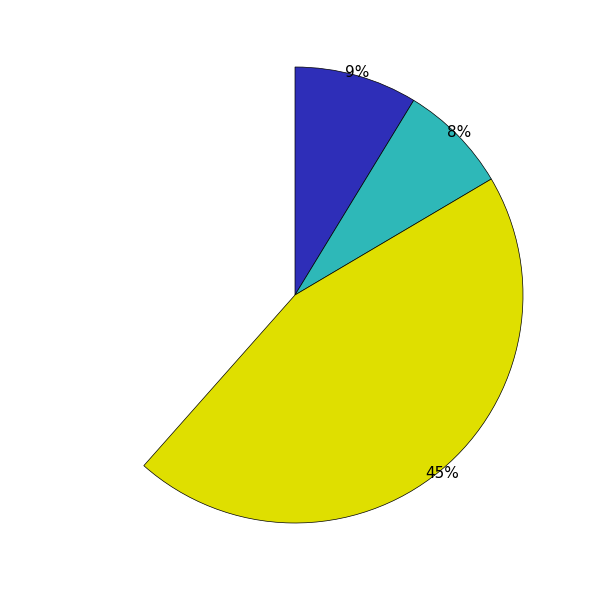

What is the smallest slice in the pie chart?

PEPPERFLY